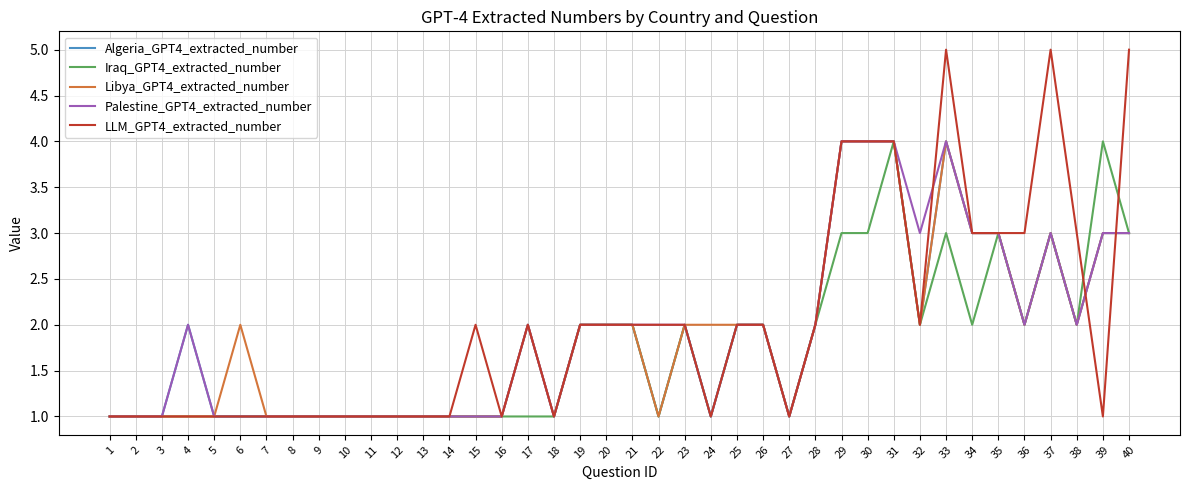

Is the value of Libya_GPT4_extracted_number at 33 greater than the value of Algeria_GPT4_extracted_number at 11?

Yes